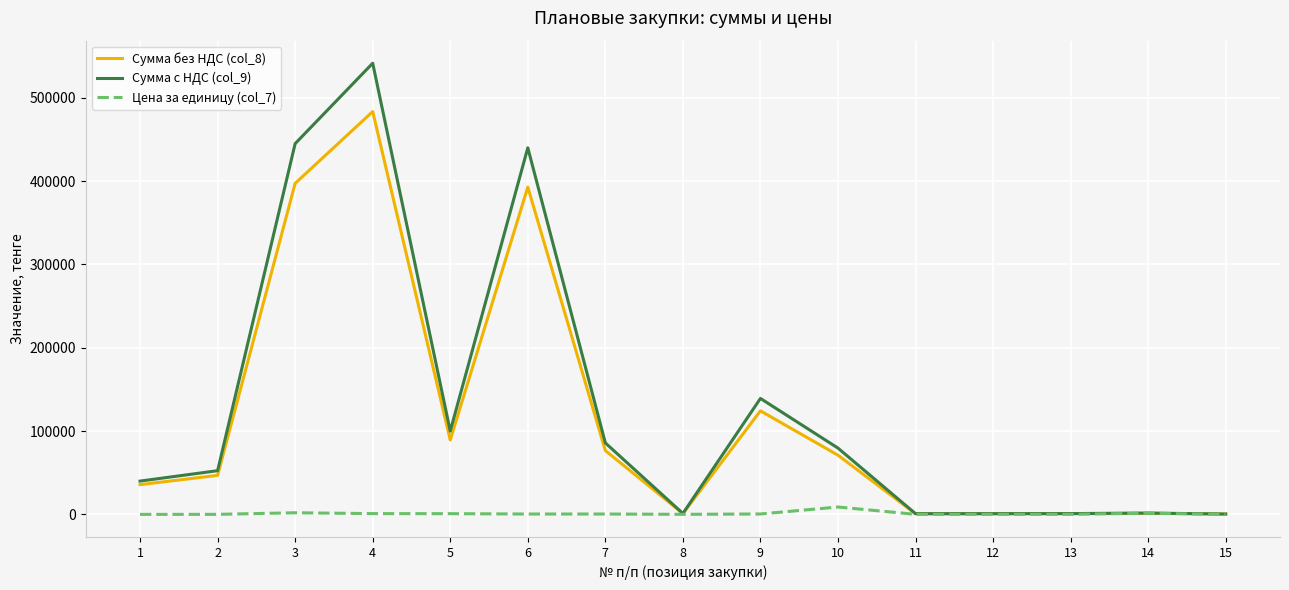

What is the lowest value of the Сумма без НДС (col_8) series?

446.4